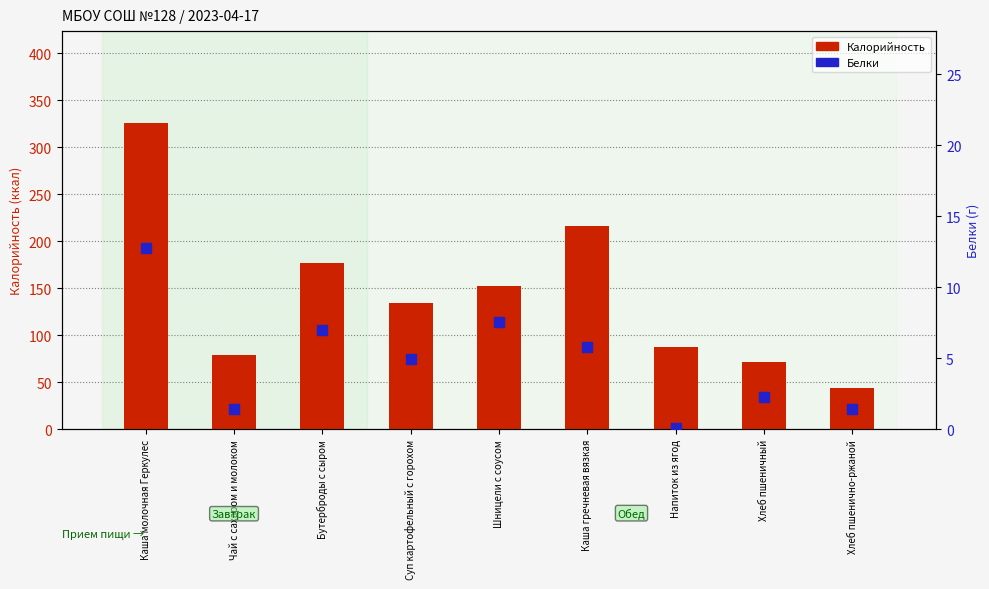

What is the total value across all series at Каша молочная Геркулес?

338.8